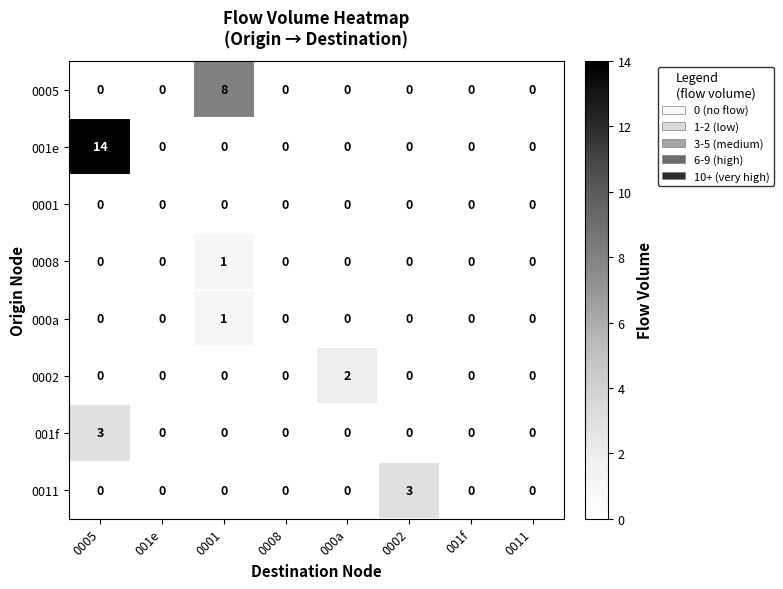

The 001f series shows 3 at 0005. True or false?

True